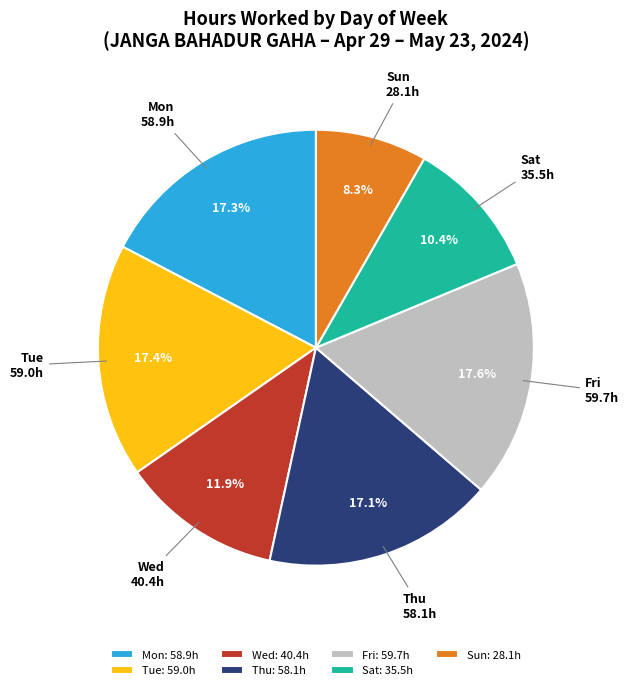

What percentage is NOT represented by Fri?

82.4%